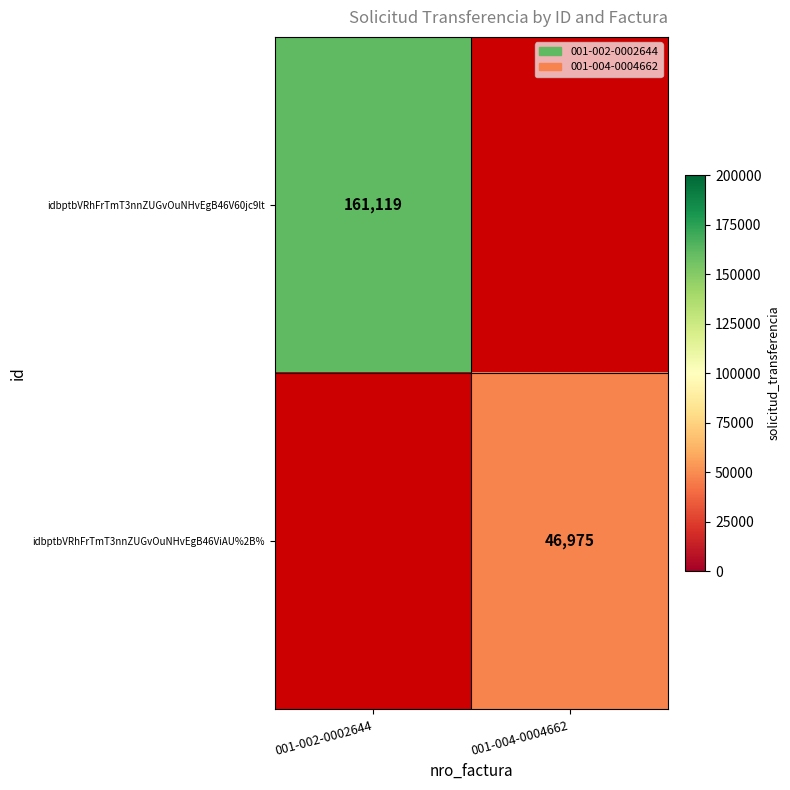

At which category does the chart reach its minimum across all series?

001-004-0004662